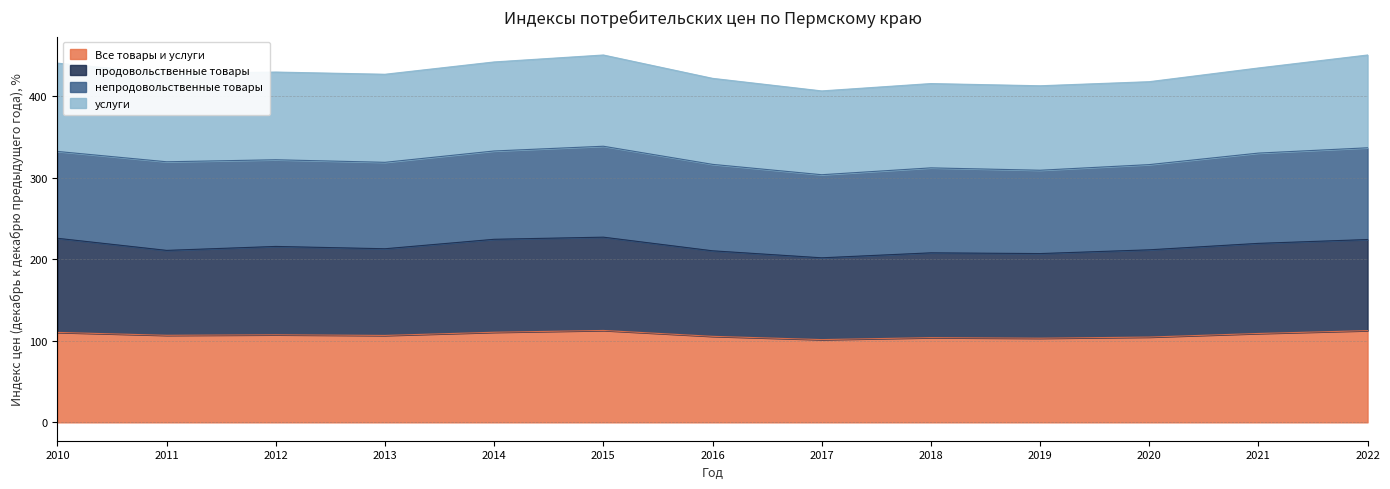

What is the total value across all series at 2022?

450.1